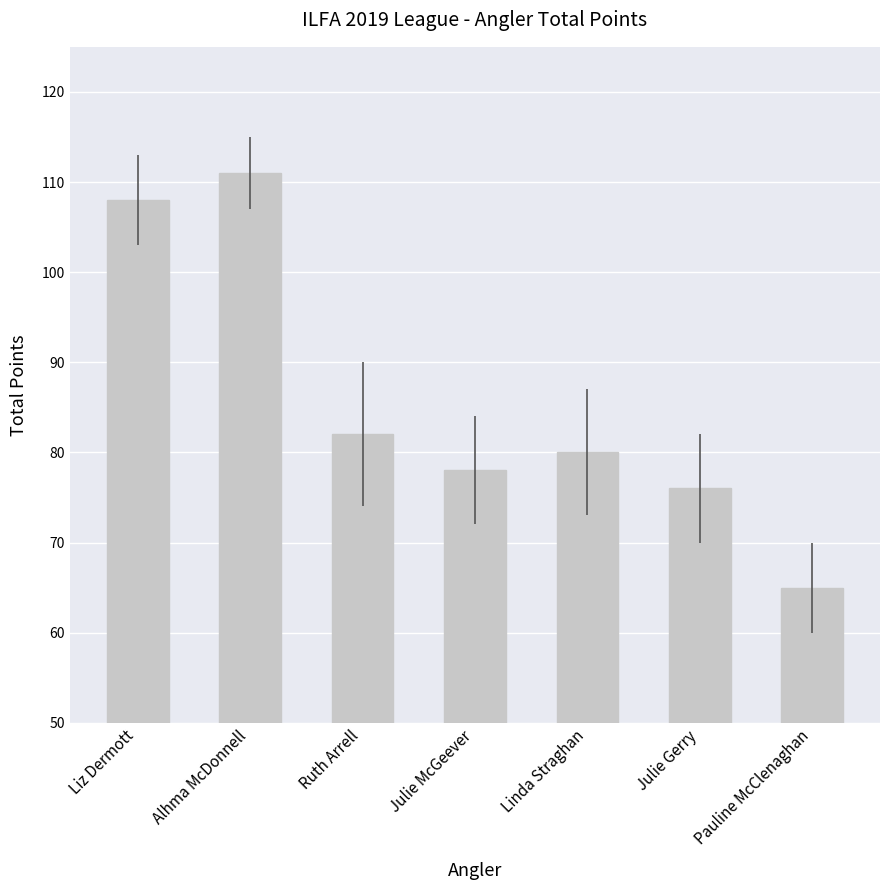

Are the bars horizontal?

No